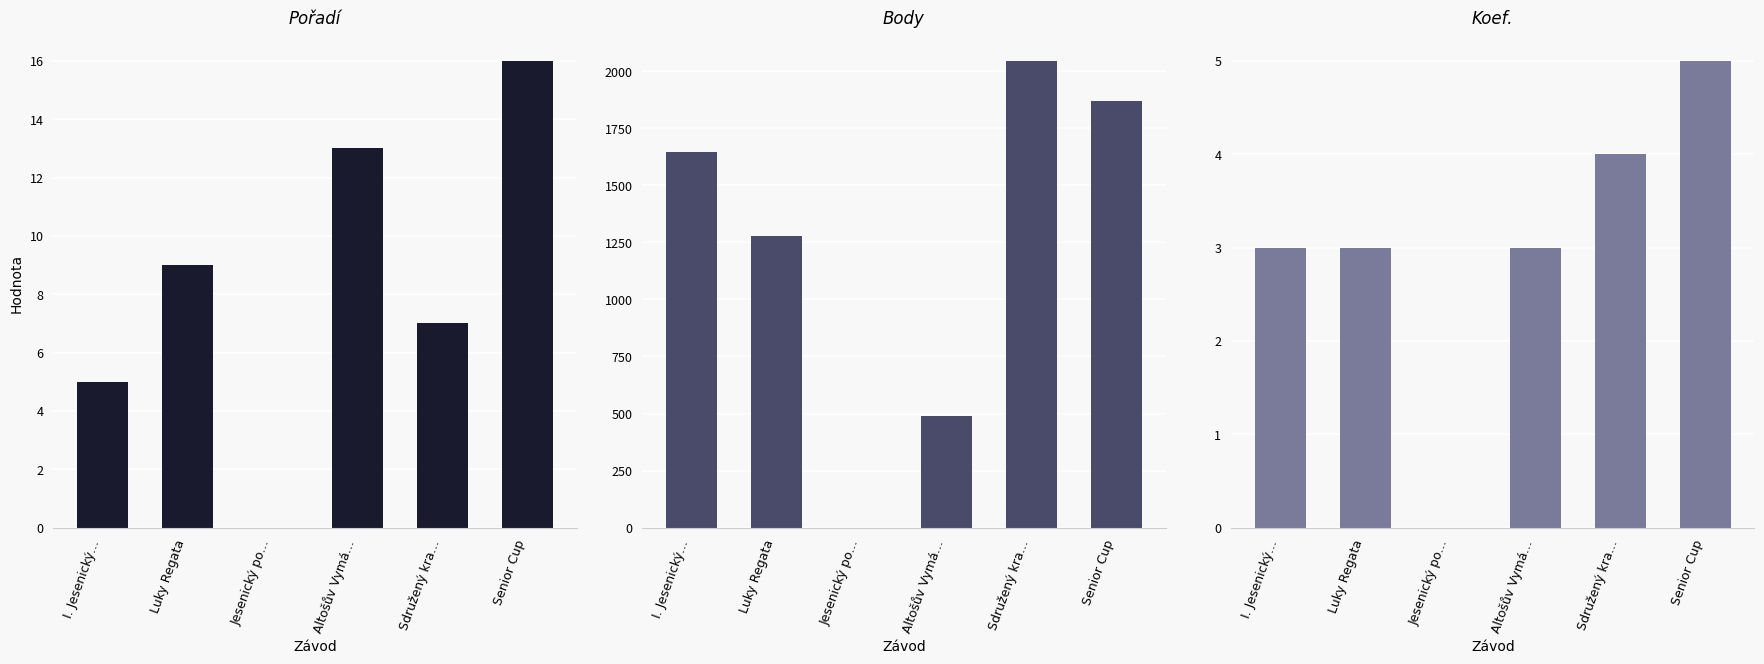

Reading left to right, list all the values displayed in this chart.

Pořadí: I. Jesenický…=5	Luky Regata=9	Jesenický po…=0	Altošův Vymá…=13	Sdružený kra…=7	Senior Cup=16
Body: I. Jesenický…=1644	Luky Regata=1277	Jesenický po…=0	Altošův Vymá…=489	Sdružený kra…=2045	Senior Cup=1870
Koef.: I. Jesenický…=3	Luky Regata=3	Jesenický po…=0	Altošův Vymá…=3	Sdružený kra…=4	Senior Cup=5